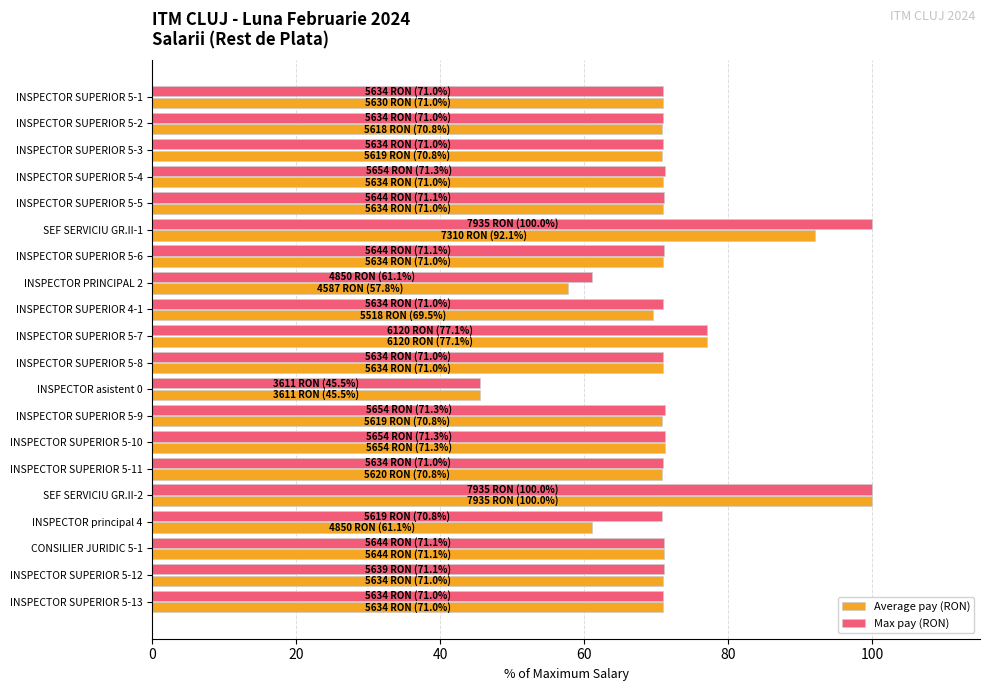

What is the difference between the maximum and minimum values in the Max pay (RON) series?

54.5